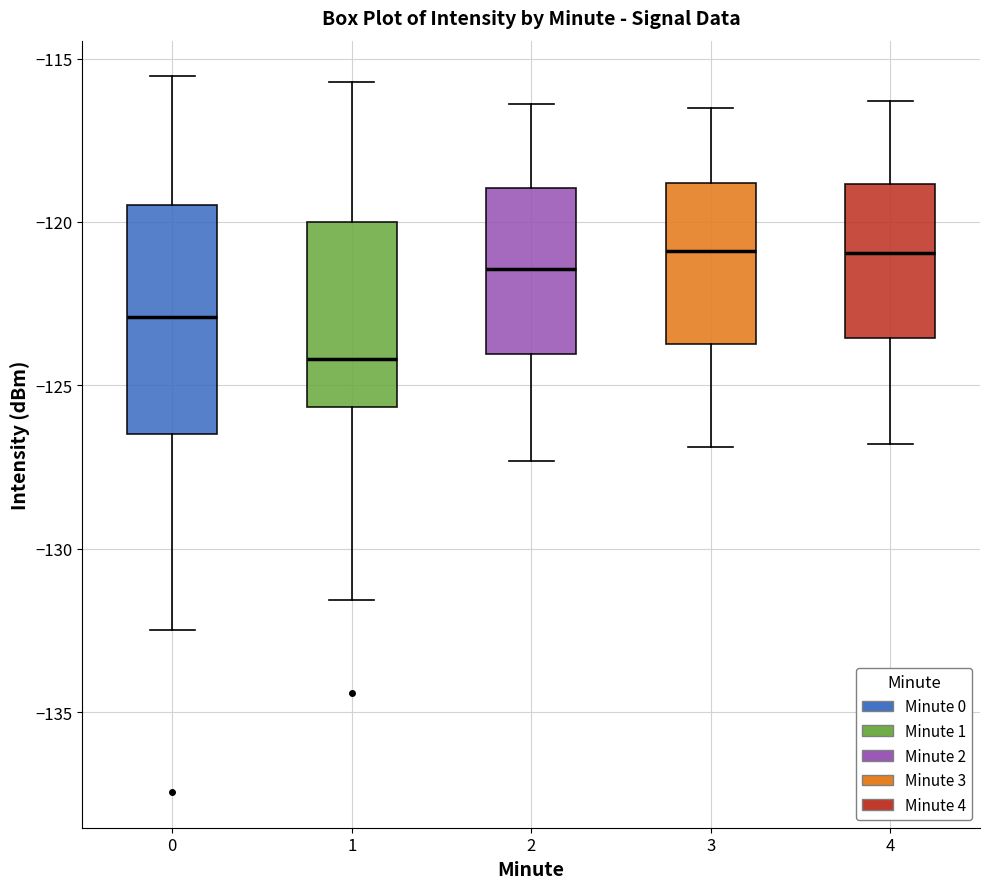

Which box has the lowest median line?

1